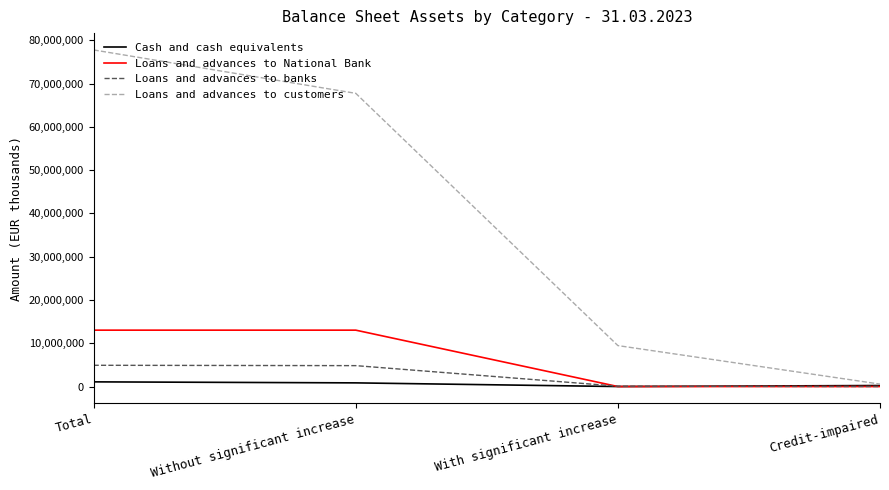

Which series has the largest total across all categories?

Loans and advances to customers